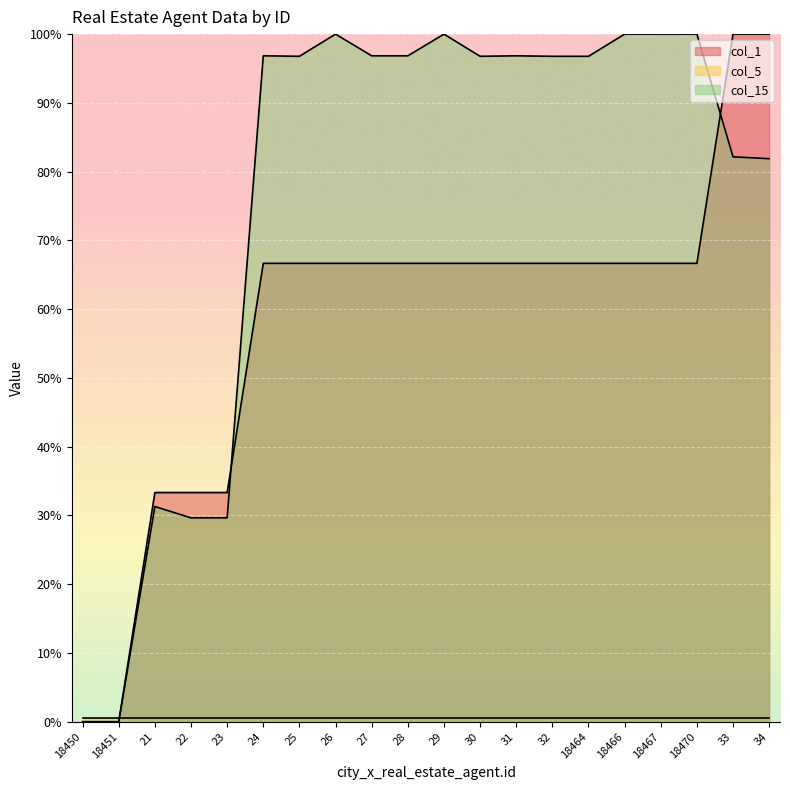

What is the average value of the col_1 series?

58.3